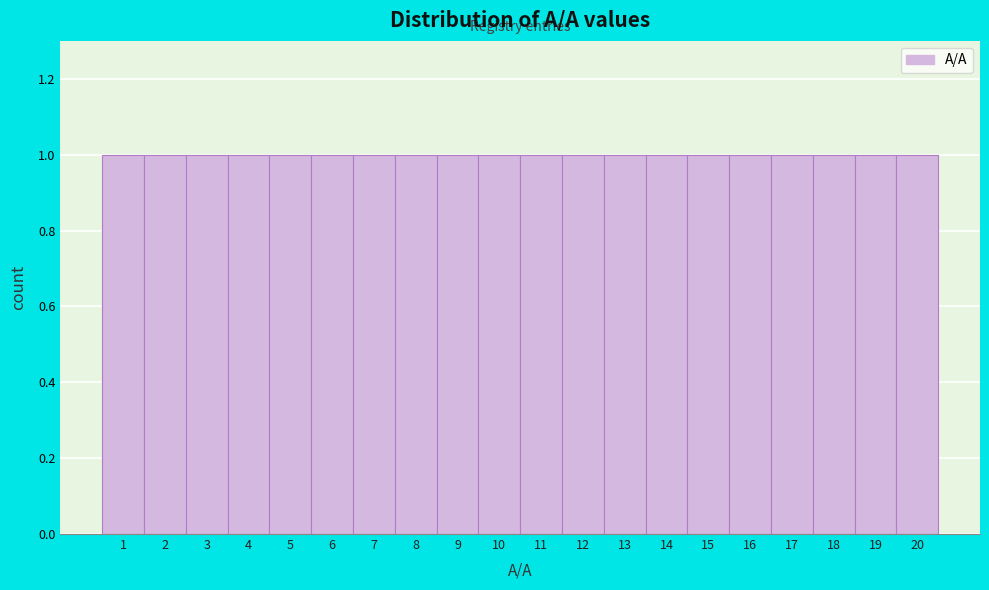

Reading left to right, list every bar in this chart as the range it spans on the x-axis followed by its height. The values are not printed on the chart, so give them approximately, as read against the axis.

0.5 to 1.5: 1
1.5 to 2.5: 1
2.5 to 3.5: 1
3.5 to 4.5: 1
4.5 to 5.5: 1
5.5 to 6.5: 1
6.5 to 7.5: 1
7.5 to 8.5: 1
8.5 to 9.5: 1
9.5 to 10.5: 1
10.5 to 11.5: 1
11.5 to 12.5: 1
12.5 to 13.5: 1
13.5 to 14.5: 1
14.5 to 15.5: 1
15.5 to 16.5: 1
16.5 to 17.5: 1
17.5 to 18.5: 1
18.5 to 19.5: 1
19.5 to 20.5: 1